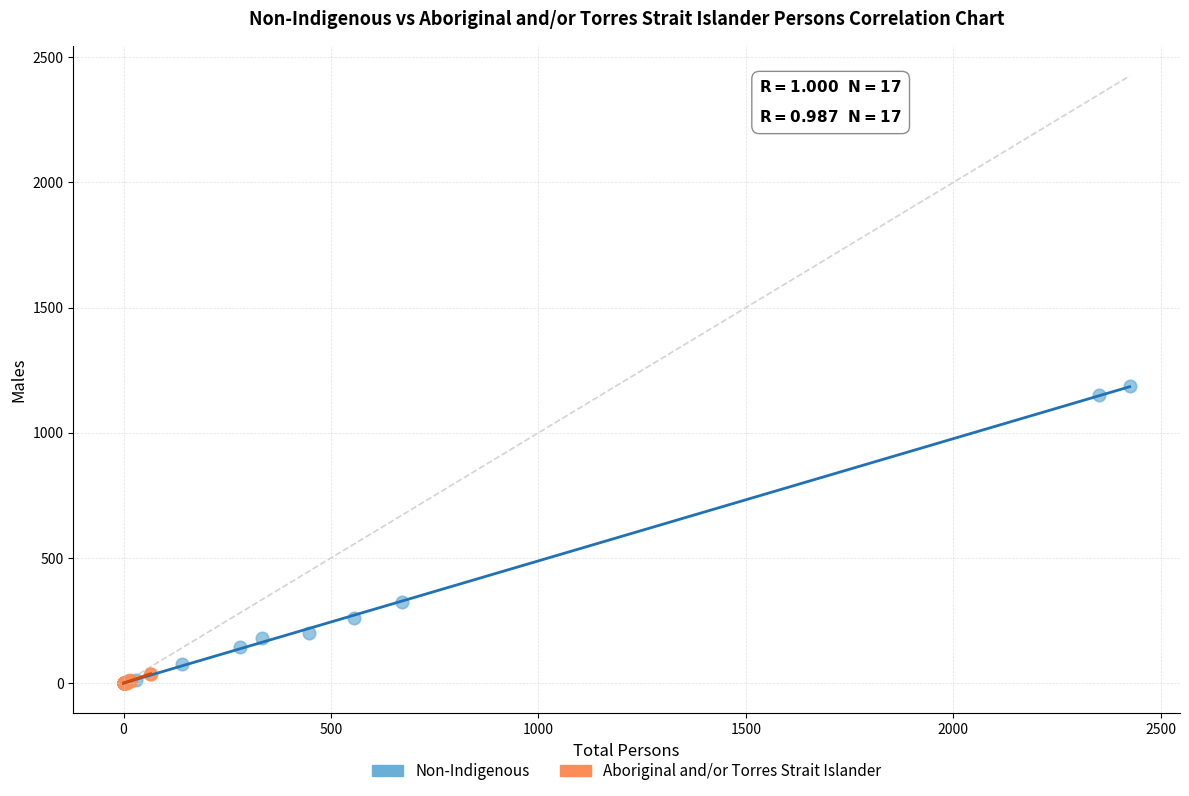

What are all the series names shown in the legend?

Non-Indigenous, Aboriginal and/or Torres Strait Islander